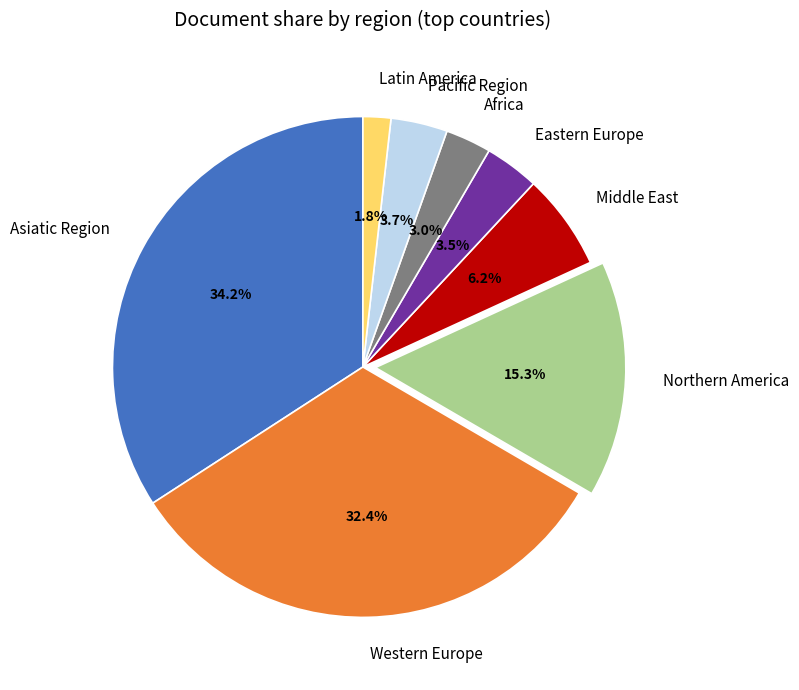

Which category has the biggest portion of the pie?

Asiatic Region